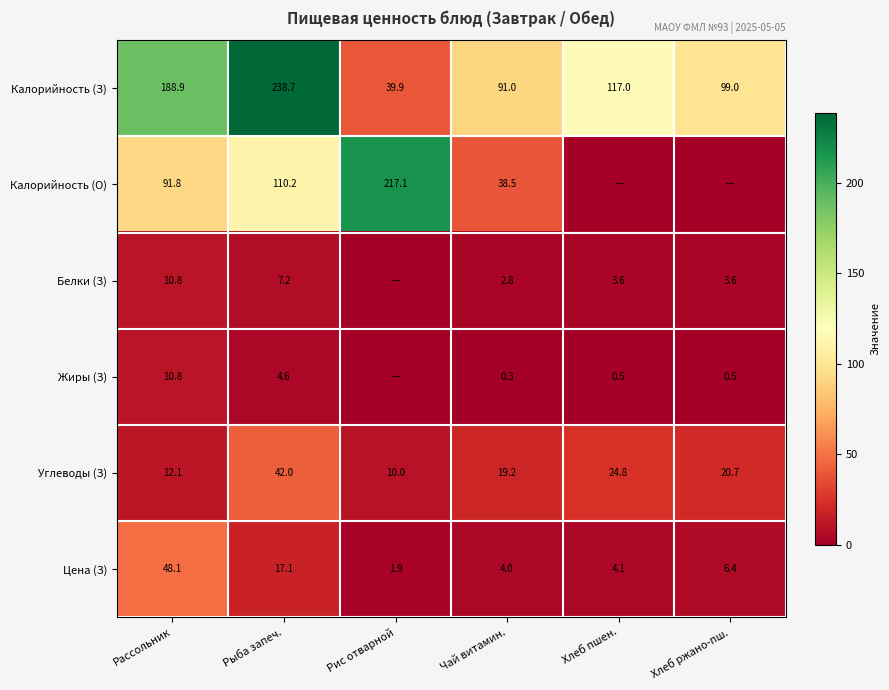

What is the average value of the Цена (З) series?

13.6